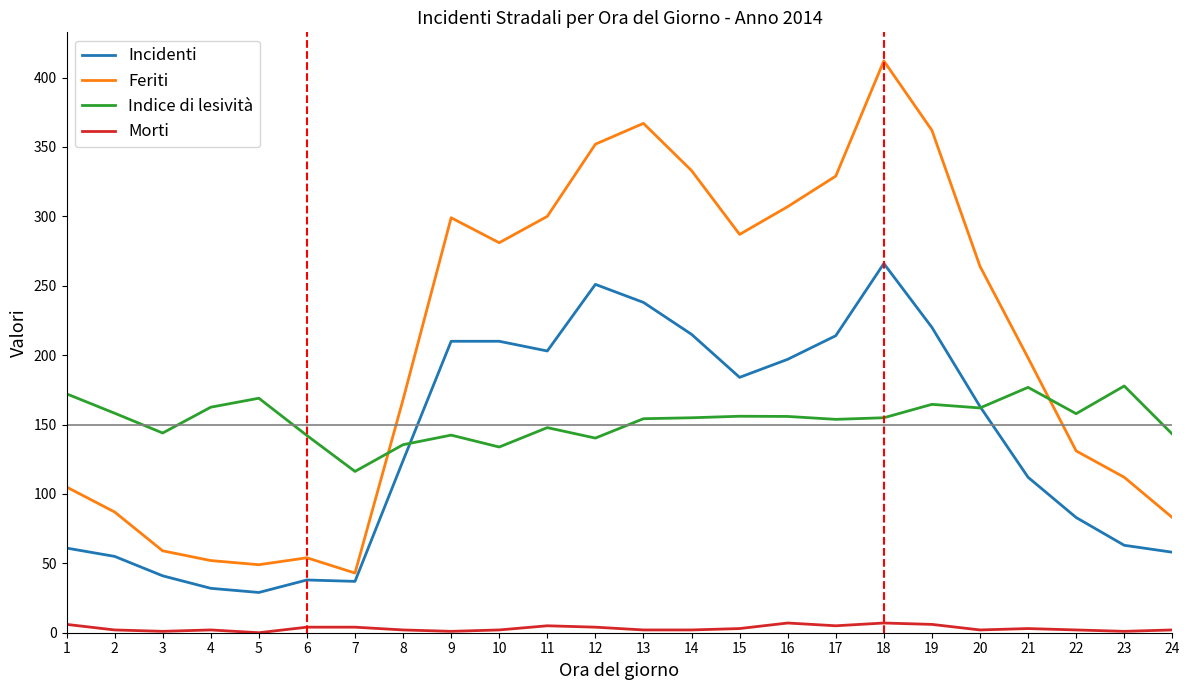

The value of Incidenti at 17 is 214.0. True or false?

True